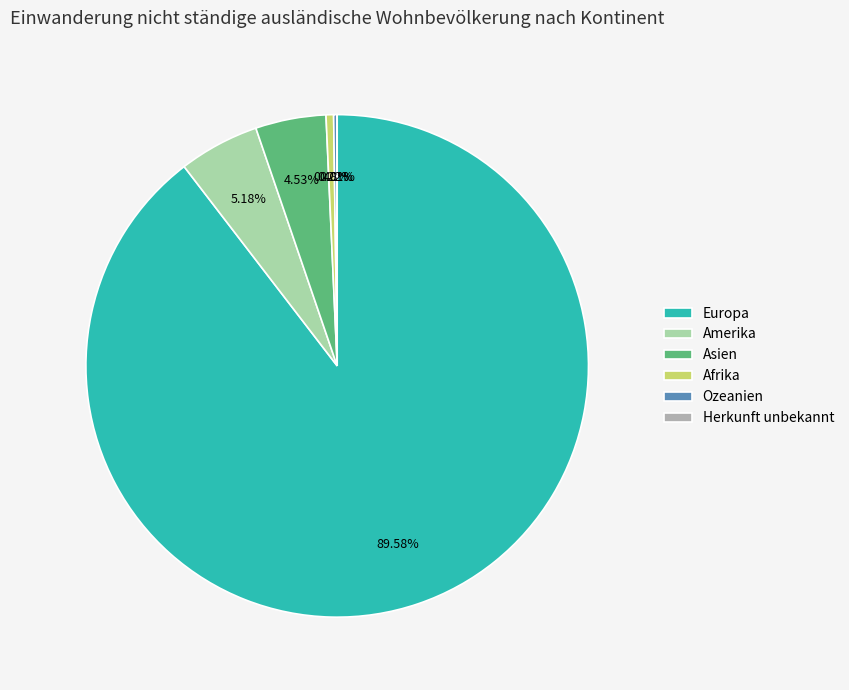

Which slice is the largest?

Europa